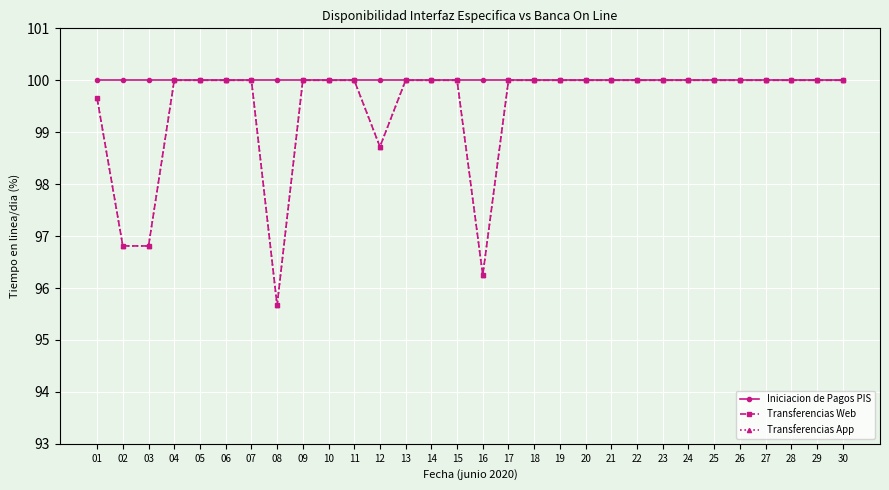

Between 21 and 29, which is larger?

21